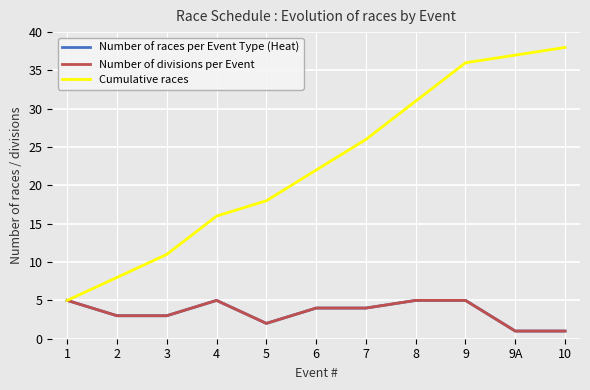

Reading left to right, extract all data points from this chart.

Number of races per Event Type (Heat): 5	3	3	5	2	4	4	5	5	1	1
Number of divisions per Event: 5	3	3	5	2	4	4	5	5	1	1
Cumulative races: 5	8	11	16	18	22	26	31	36	37	38